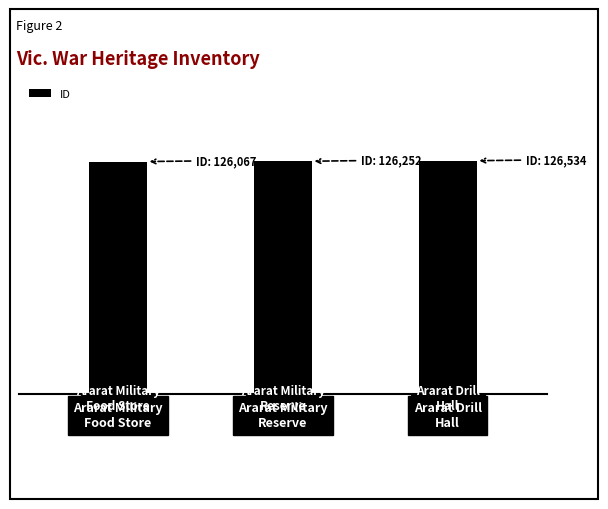

What is the ratio of the value at Ararat Military
Food Store to the value at Ararat Drill
Hall?

1.0